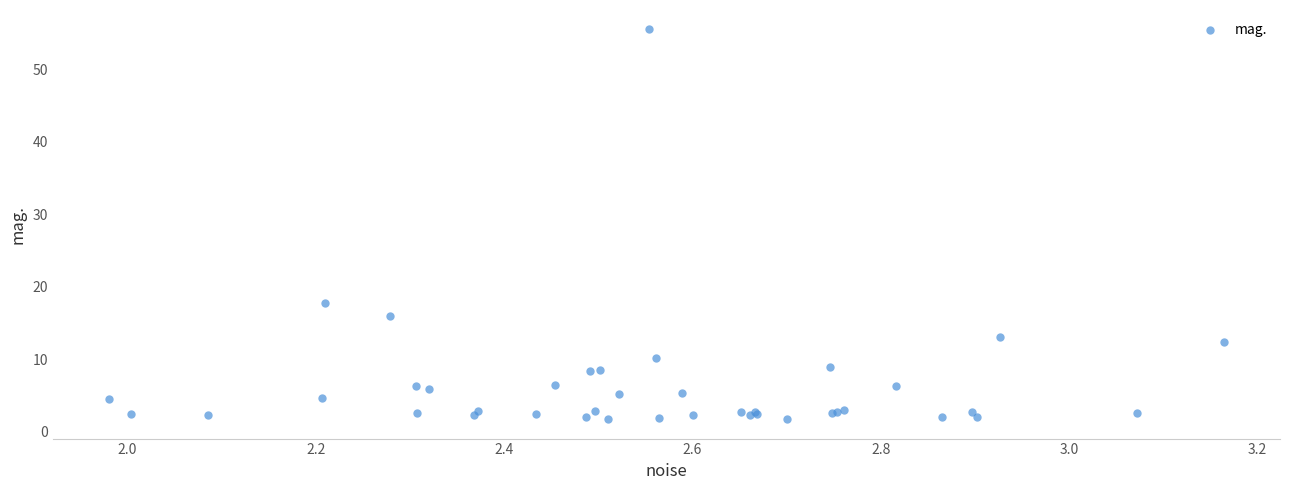

What Y value in the scatter plot is closest to 28?

17.8